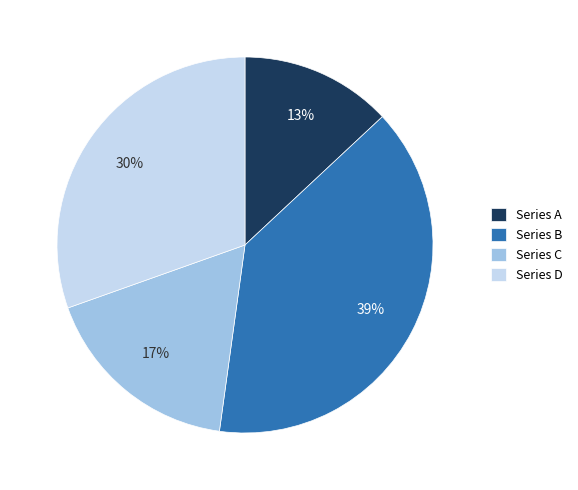

Do Series B and Series D together represent more than half of the pie?

Yes